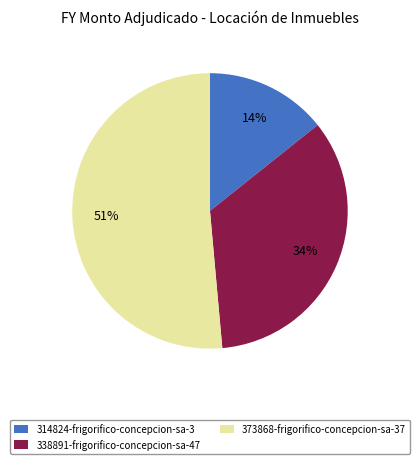

How many slices are in this pie chart?

3